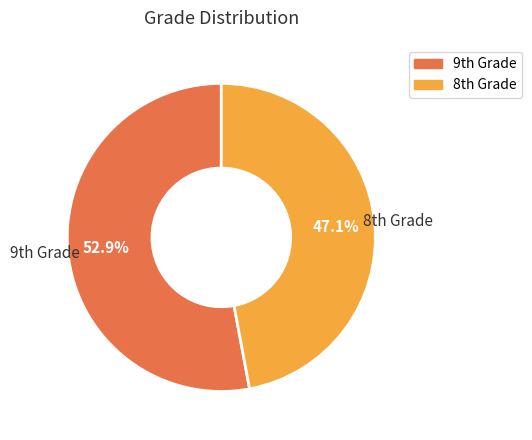

Is there a majority slice in this chart?

Yes